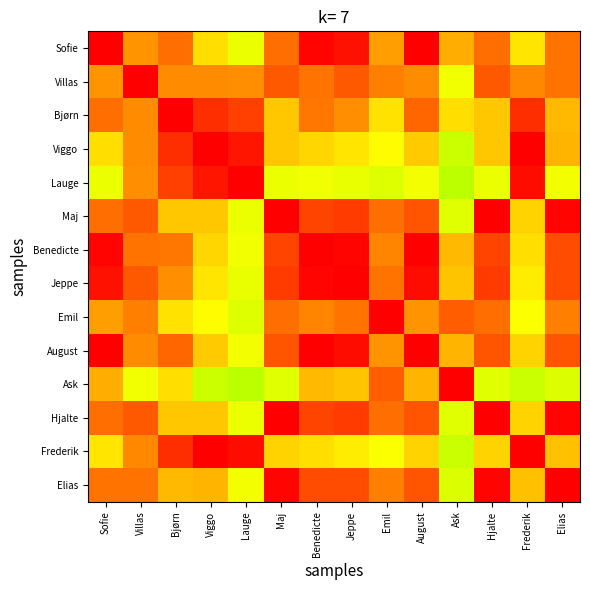

How many series are shown in this chart?

14